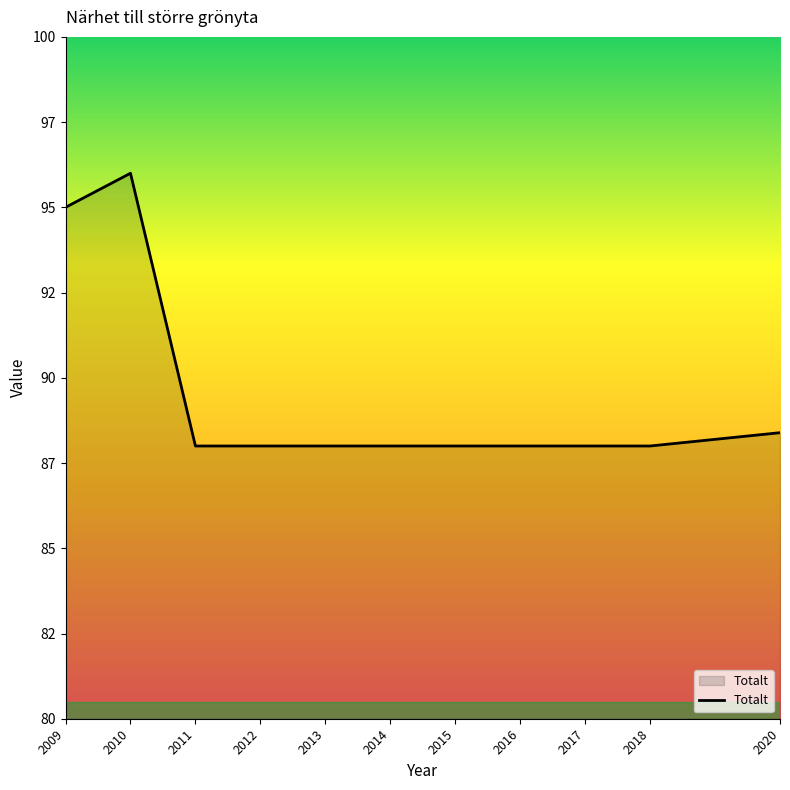

What is the value of the 9th point from the left?

88.0